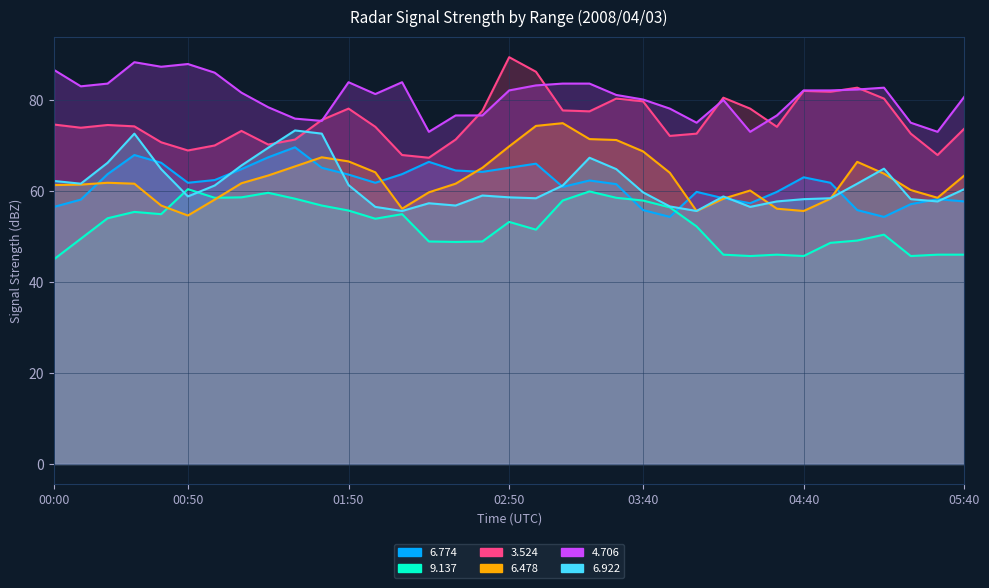

What is the value of the   6.774 point at the 3rd from the left?

63.7